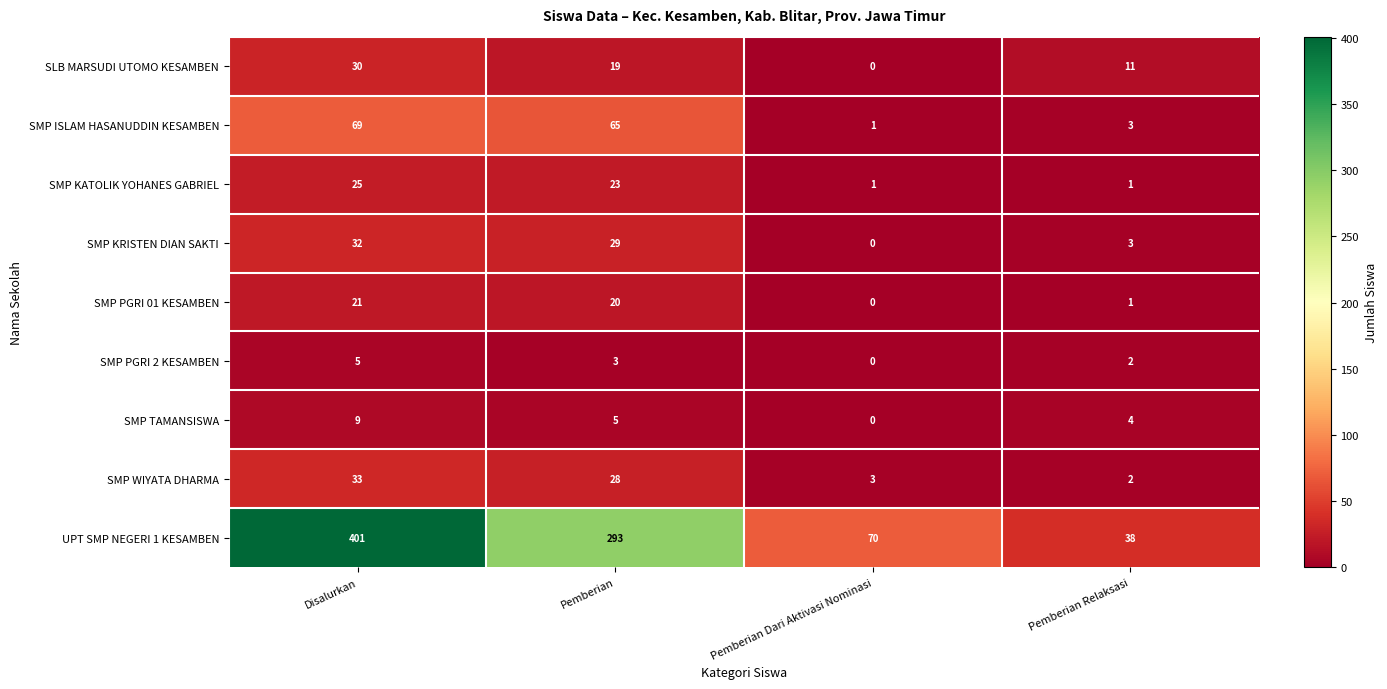

True or false: SMP ISLAM HASANUDDIN KESAMBEN has a value of 92 at Disalurkan.

False